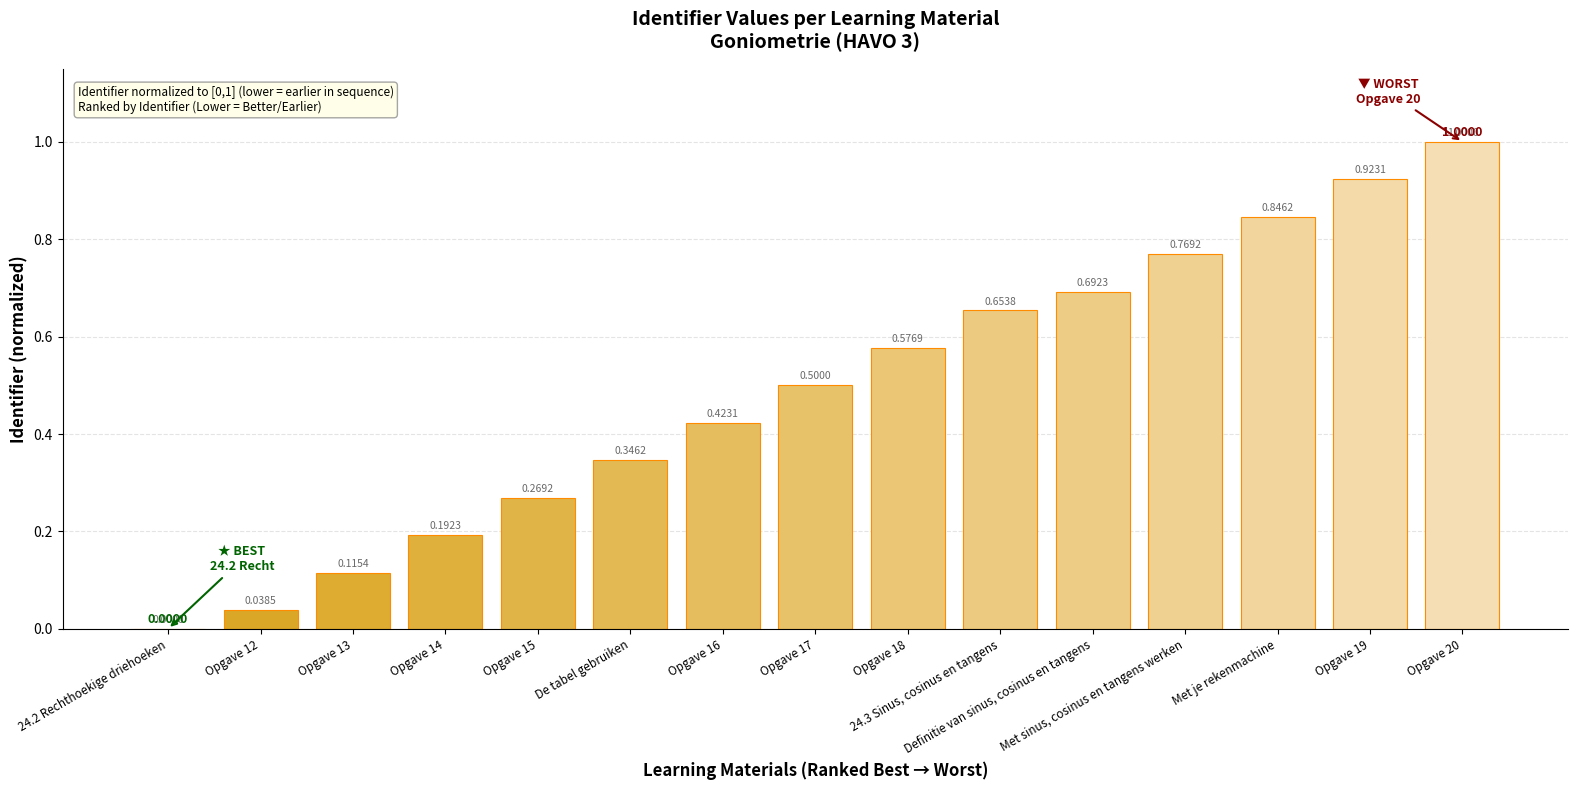

How many positive values are there?

14